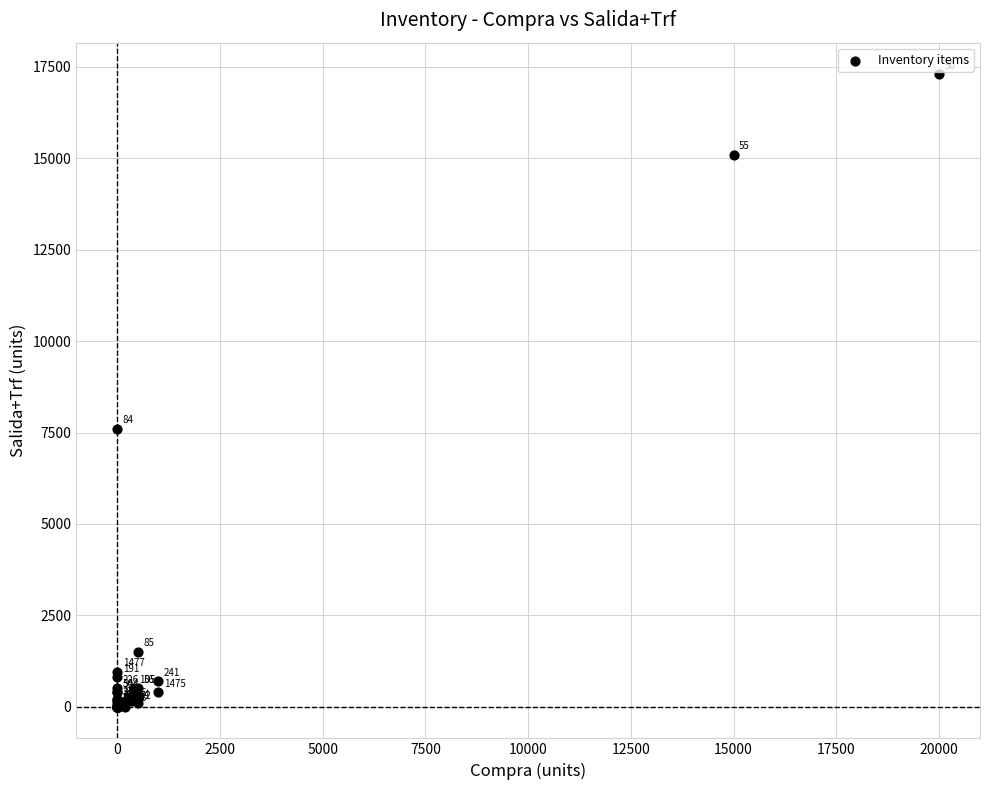

What Y value in the scatter plot is closest to 8650?

7600